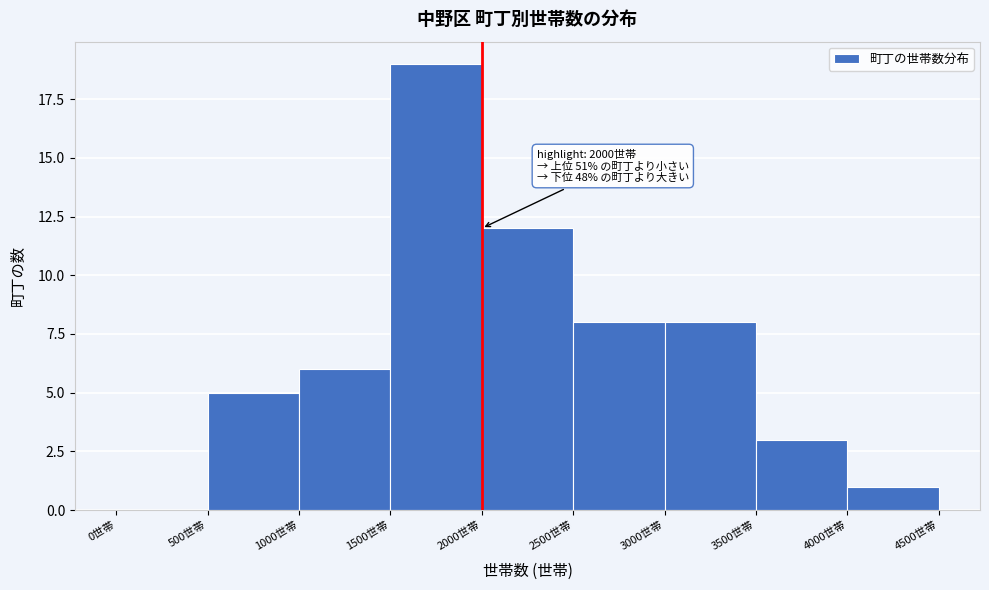

Over which range of the x-axis is the bar tallest?

1500 to 2000